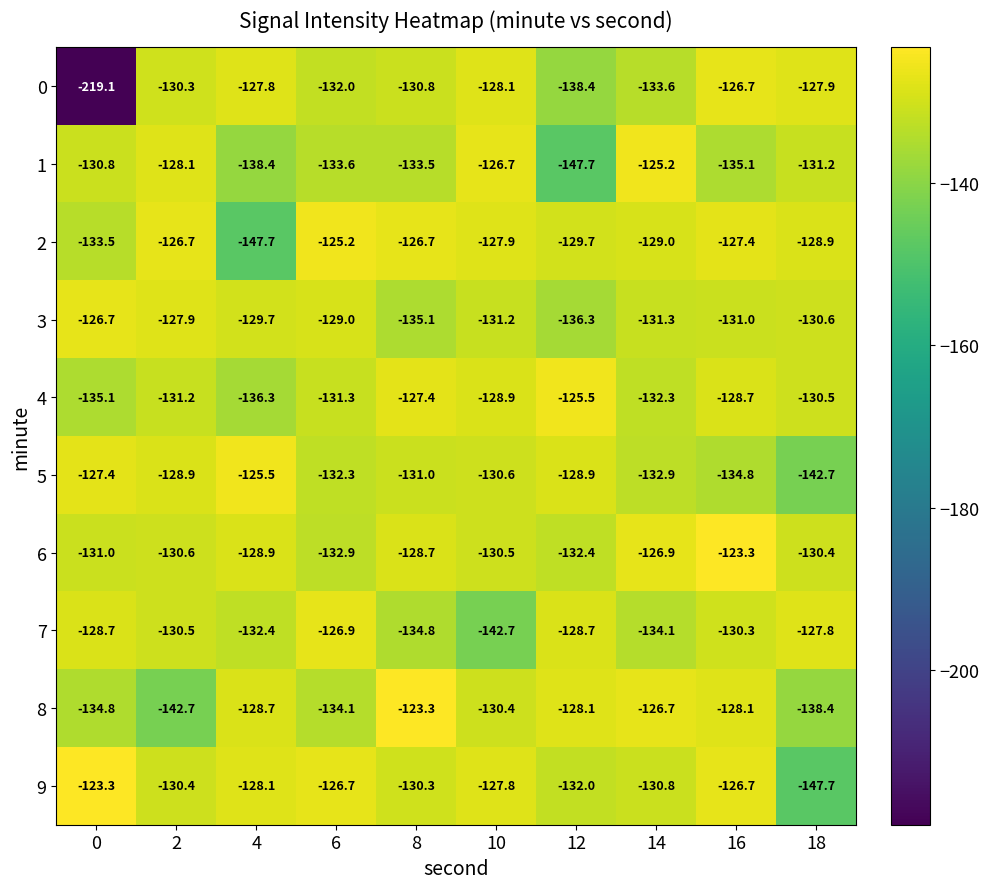

What is the difference between the second highest and second lowest values in the 8 series?

11.7